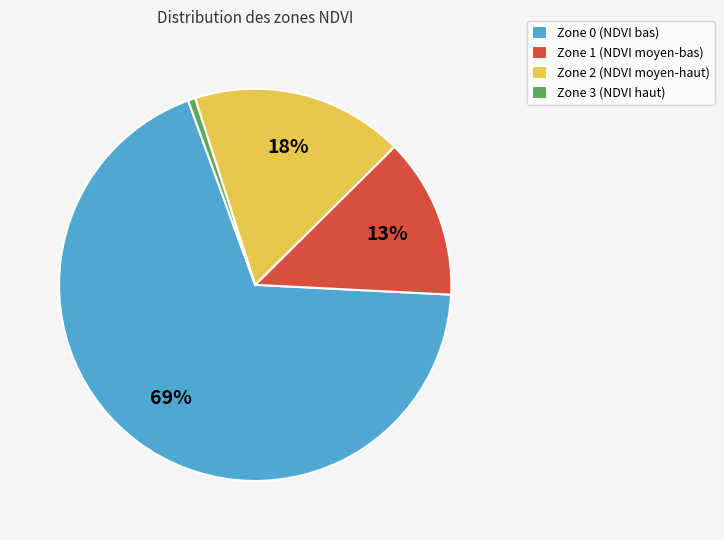

Is Zone 2 the majority of the pie?

No